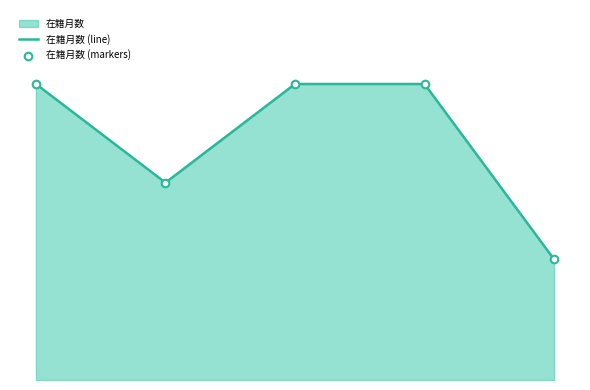

At how many categories does at least one series exceed 103?

3